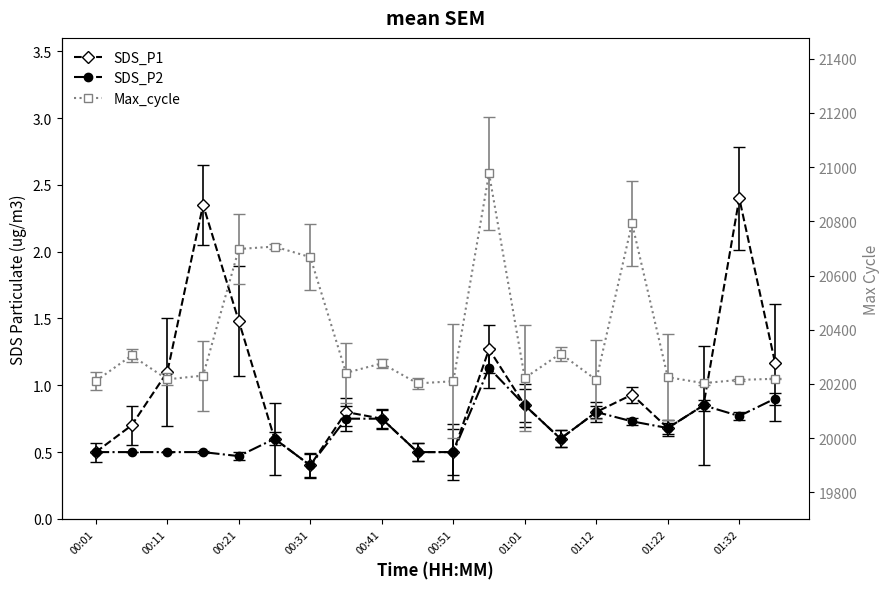

Reading right to left, extract all data points from this chart.

SDS_P1: 01:37=1.2	01:32=2.4	01:27=0.8	01:22=0.7	01:17=0.9	01:12=0.8	01:06=0.6	01:01=0.8	00:56=1.3	00:51=0.5	00:46=0.5	00:41=0.8	00:36=0.8	00:31=0.4	00:26=0.6	00:21=1.5	00:16=2.4	00:11=1.1	00:06=0.7	00:01=0.5
SDS_P2: 01:37=0.9	01:32=0.8	01:27=0.8	01:22=0.7	01:17=0.7	01:12=0.8	01:06=0.6	01:01=0.8	00:56=1.1	00:51=0.5	00:46=0.5	00:41=0.8	00:36=0.8	00:31=0.4	00:26=0.6	00:21=0.5	00:16=0.5	00:11=0.5	00:06=0.5	00:01=0.5
Max_cycle: 01:37=20219.0	01:32=20215.0	01:27=20203.0	01:22=20225.0	01:17=20793.0	01:12=20215.0	01:06=20312.0	01:01=20222.0	00:56=20977.0	00:51=20210.0	00:46=20202.0	00:41=20276.0	00:36=20241.0	00:31=20668.0	00:26=20707.0	00:21=20698.0	00:16=20231.0	00:11=20217.0	00:06=20305.0	00:01=20211.0